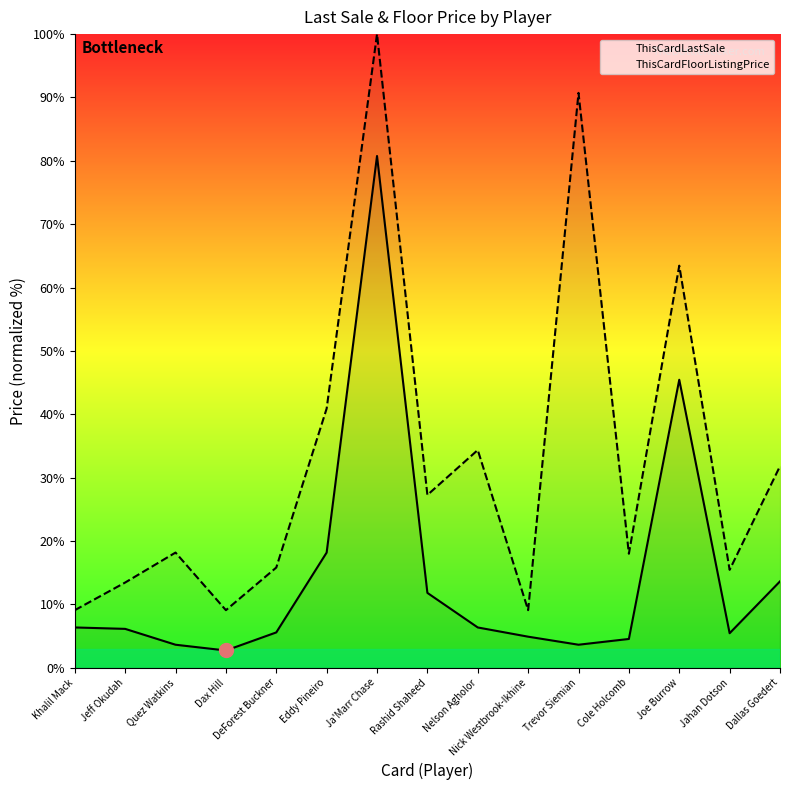

At which category does ThisCardFloorListingPrice reach its first local valley?

Dax Hill